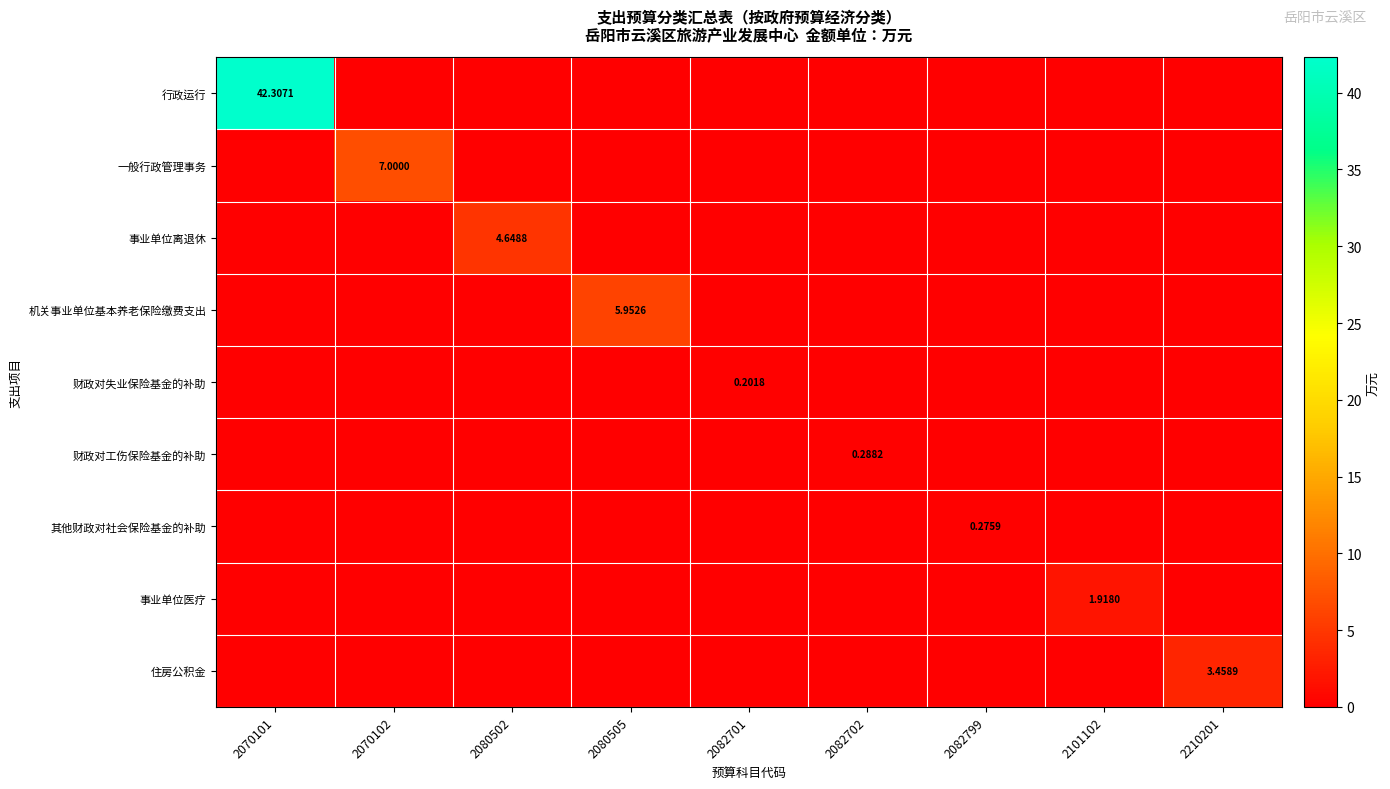

At which label is 其他财政对社会保险基金的补助 closest to 0?

2070101